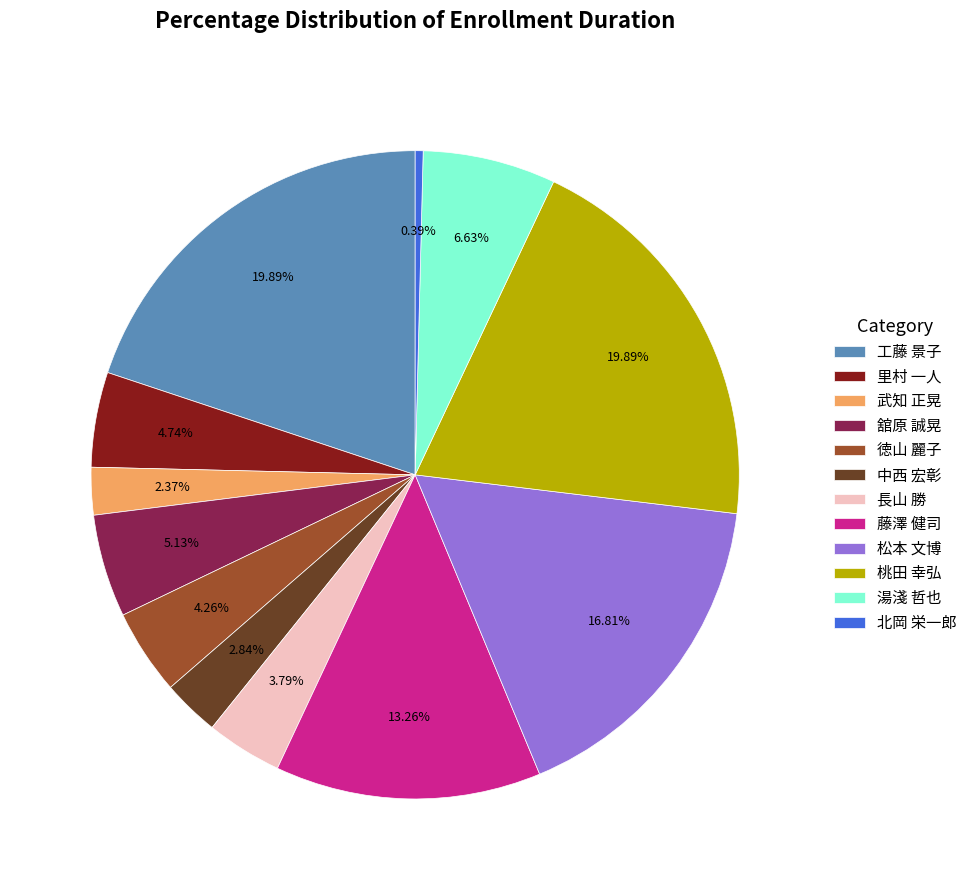

Which has a higher value, 桃田 幸弘 or 武知 正晃?

桃田 幸弘